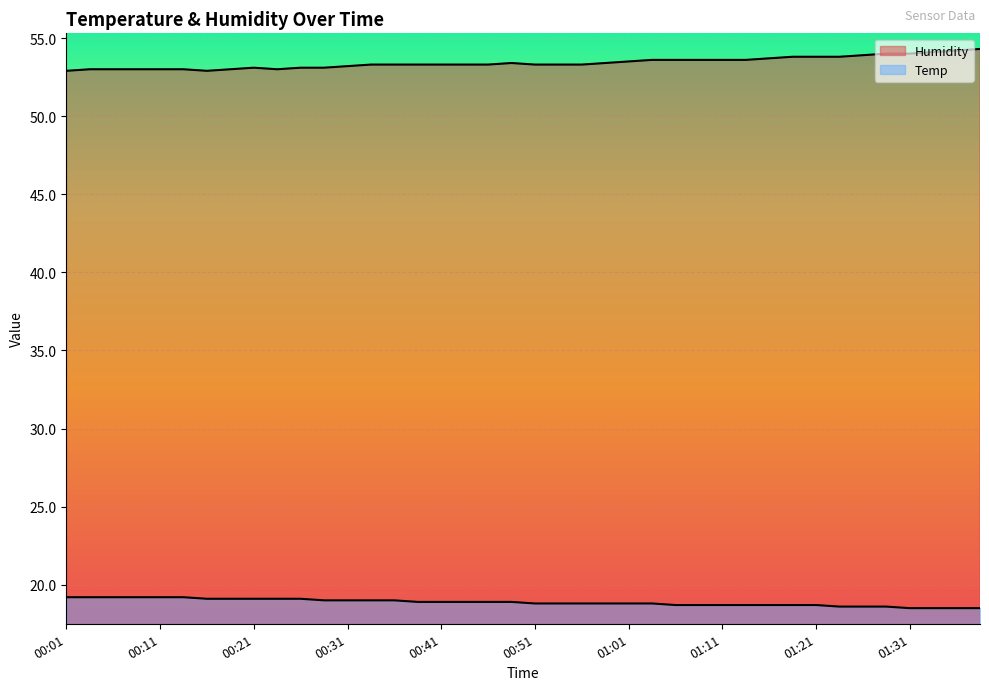

What is the label of the 18th point from the left?

00:43